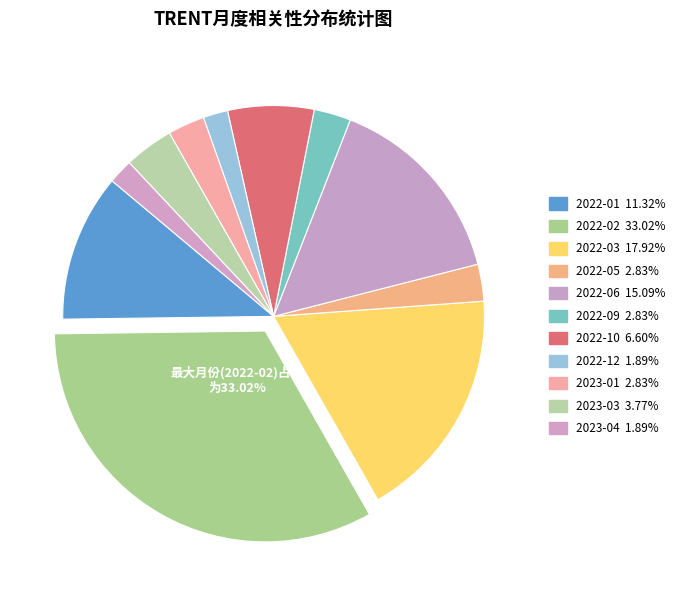

Does 2022-10 represent more than half of the total?

No